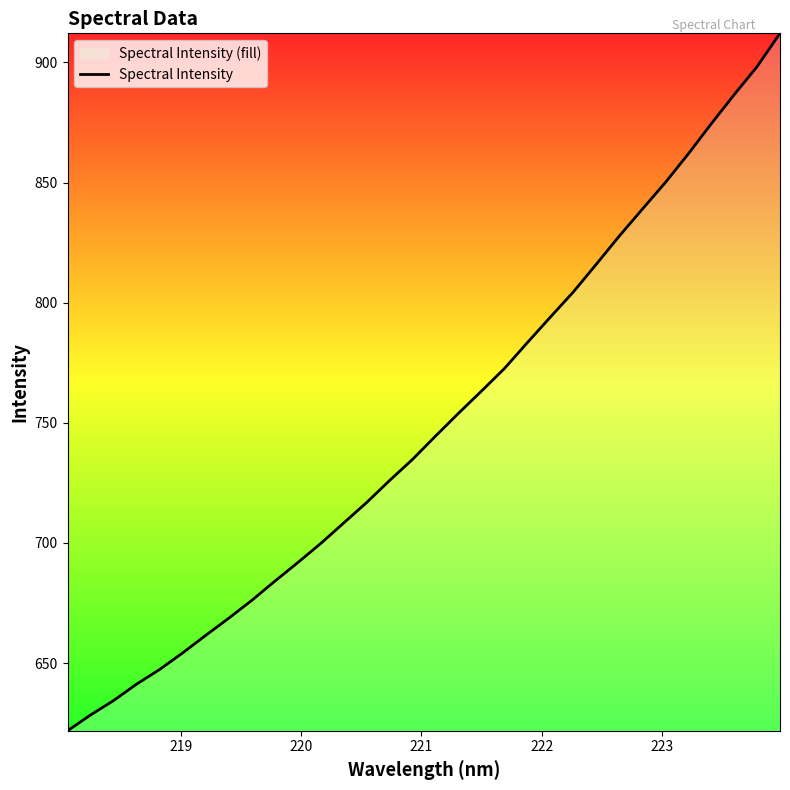

What is the smallest value displayed?

621.8